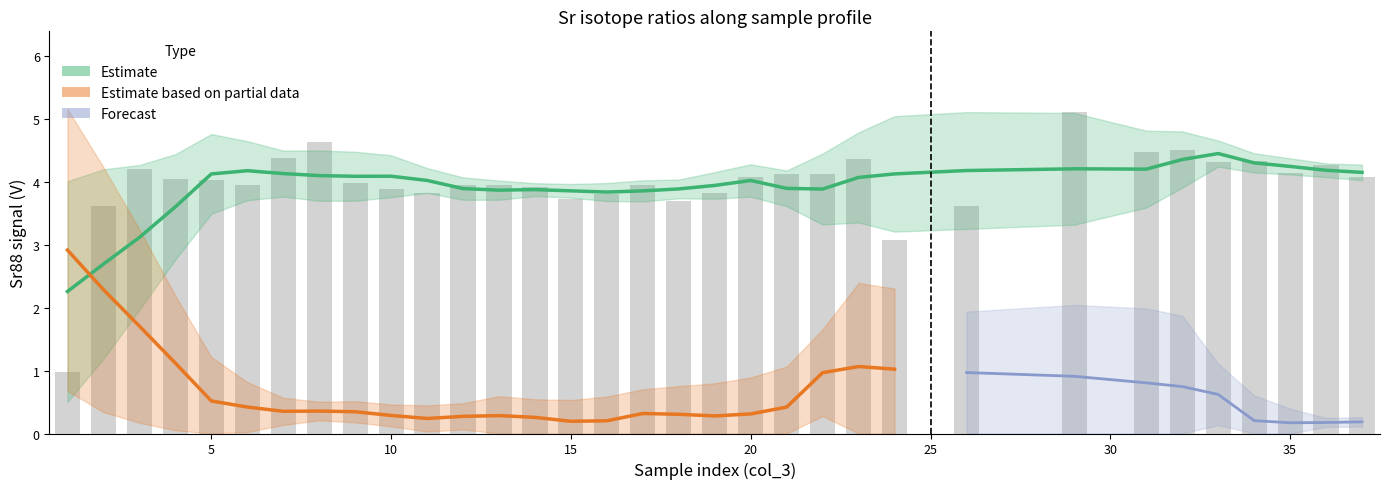

At which label does Sr88 first exceed 4?

3